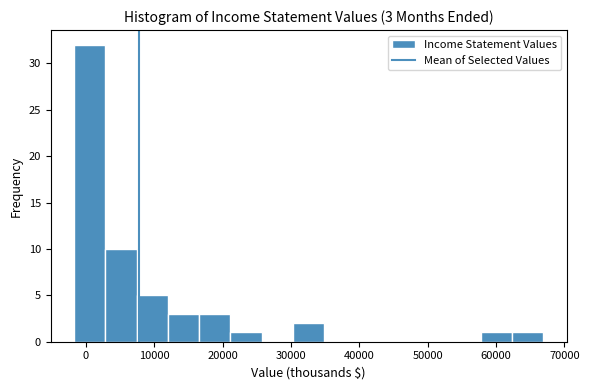

Which range on the x-axis has the tallest bar?

-2000 to 3000